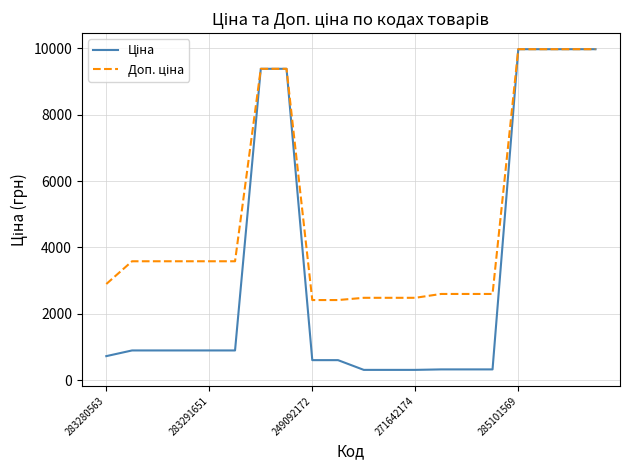

What is the smallest value displayed?

310.3